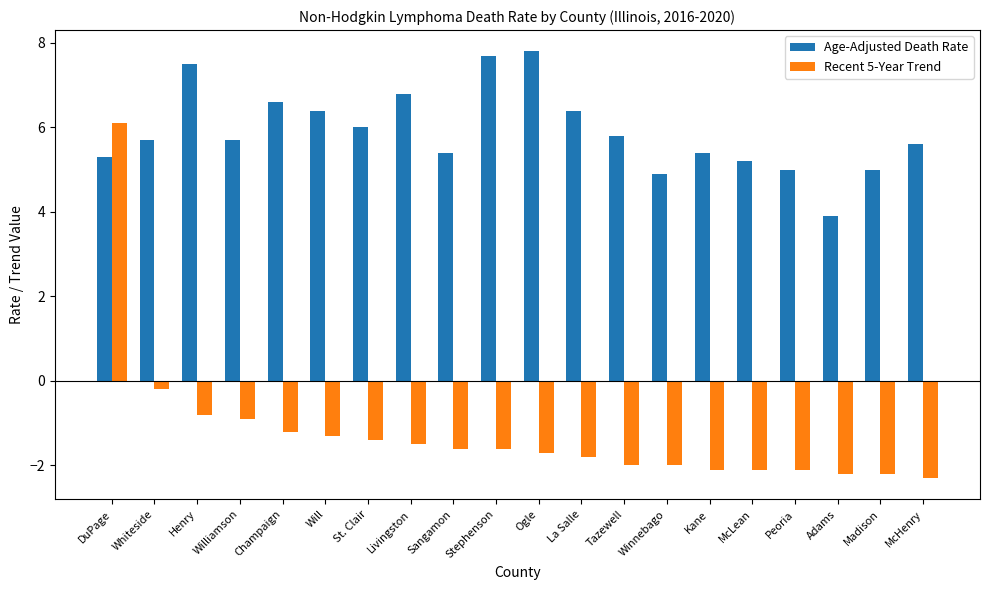

How many bars are there in total?

40